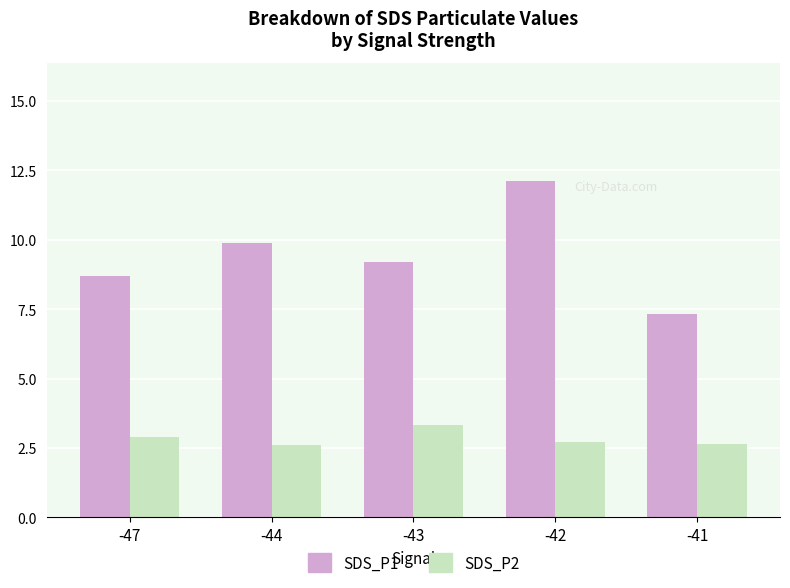

What is the maximum value for SDS_P1?

12.1